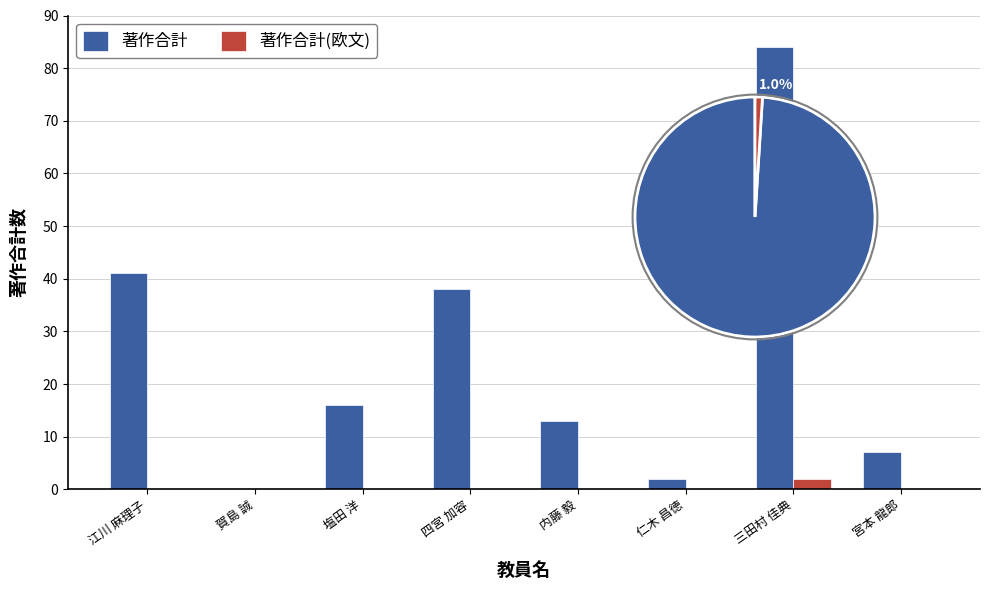

List the series in order of their overall mean, highest first.

著作合計, 著作合計(欧文)